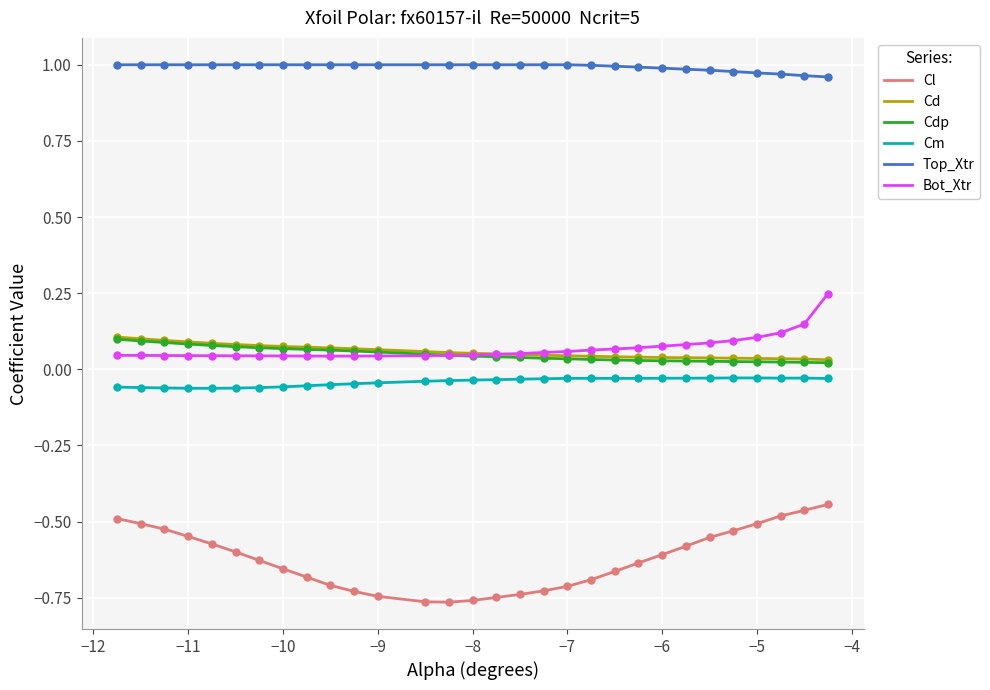

True or false: Cdp and Top_Xtr intersect in this chart.

False